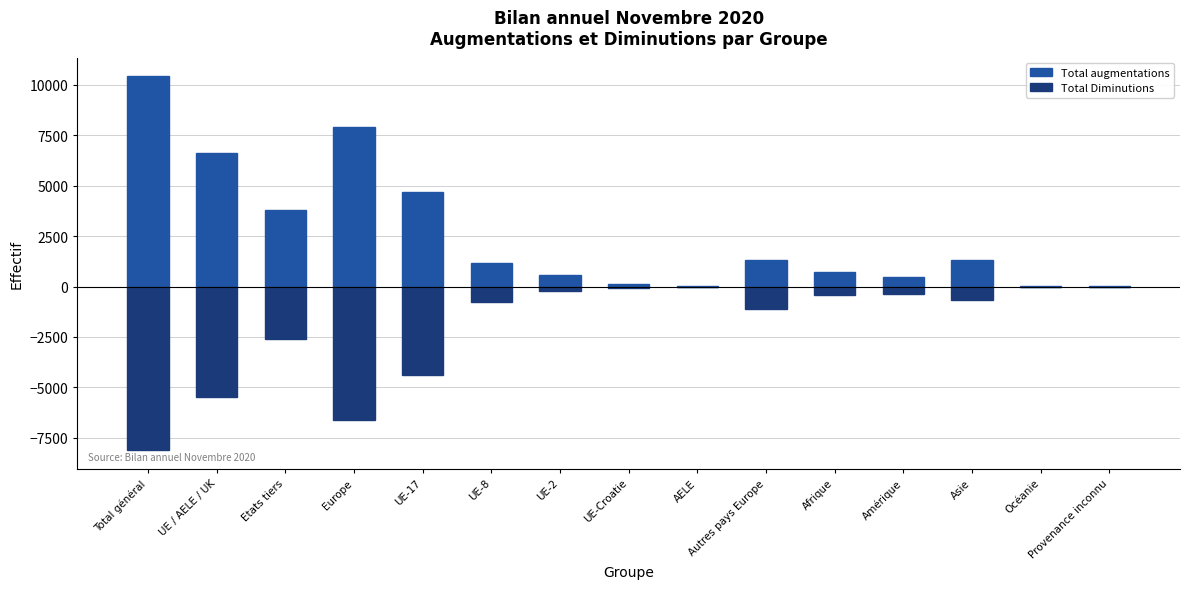

Reading right to left, transcribe all the data shown in this chart.

Total augmentations: 36	24	1294	456	706	1296	19	106	594	1190	4697	7902	3812	6606	10418
Total Diminutions: -8	-16	-671	-370	-420	-1115	-15	-87	-245	-769	-4381	-6612	-2600	-5497	-8097